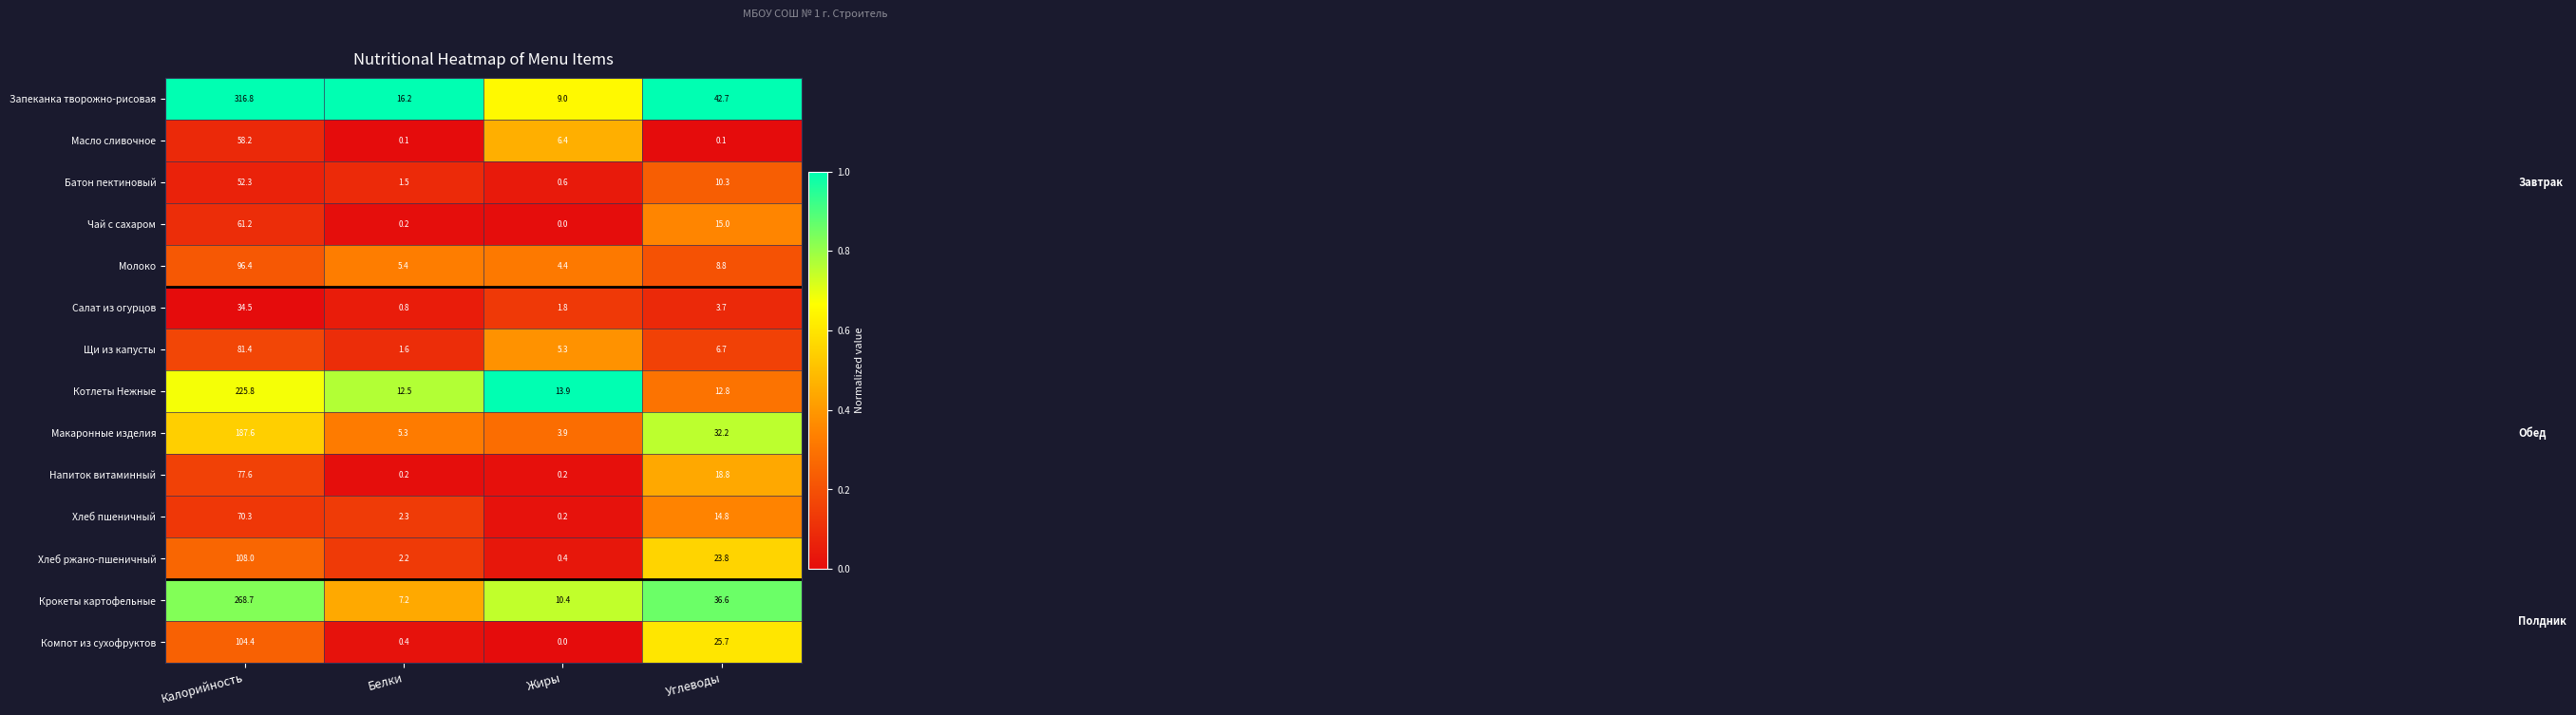

The Макаронные изделия series shows 44.1 at Углеводы. True or false?

False